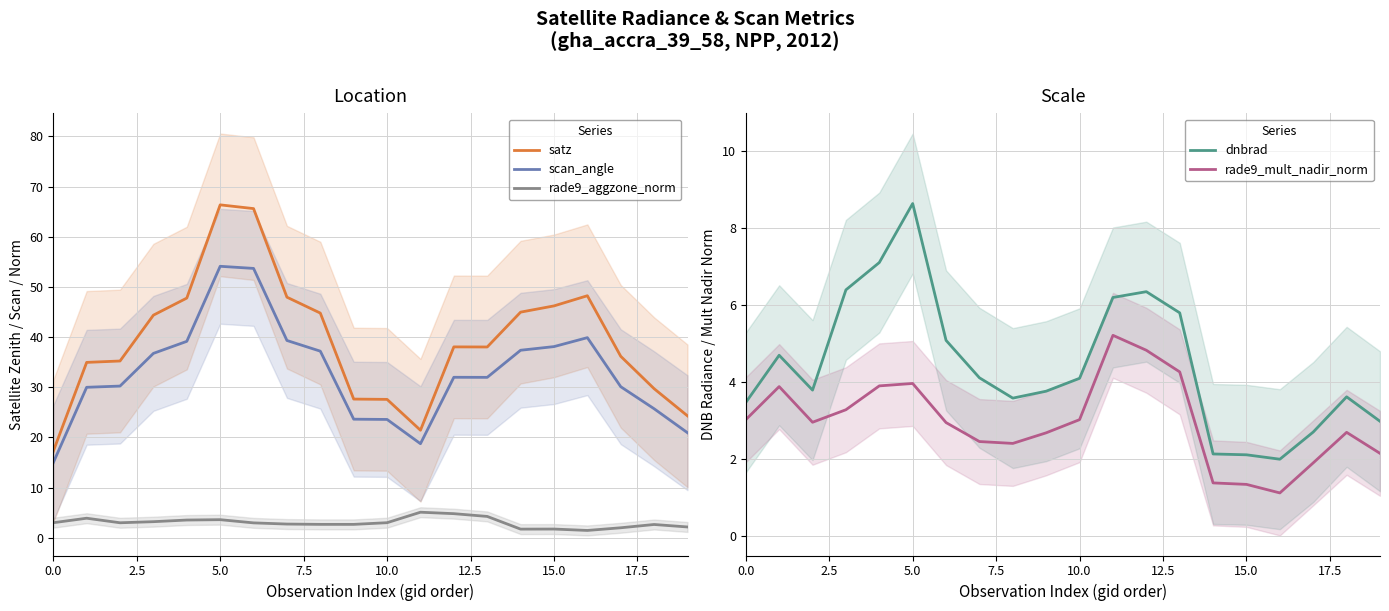

True or false: satz and rade9_aggzone_norm cross at least once.

False